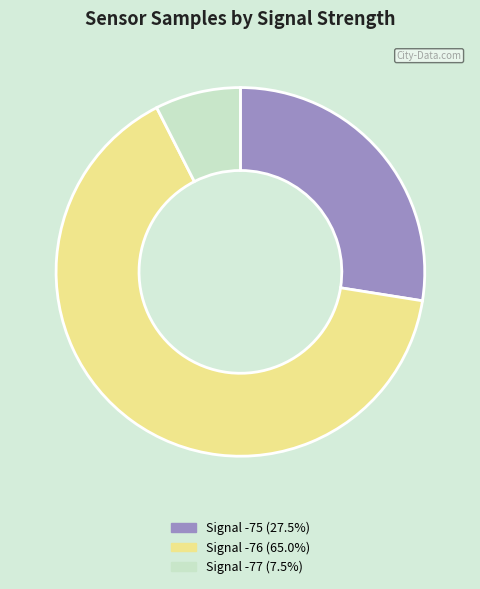

Is there a majority slice in this chart?

Yes